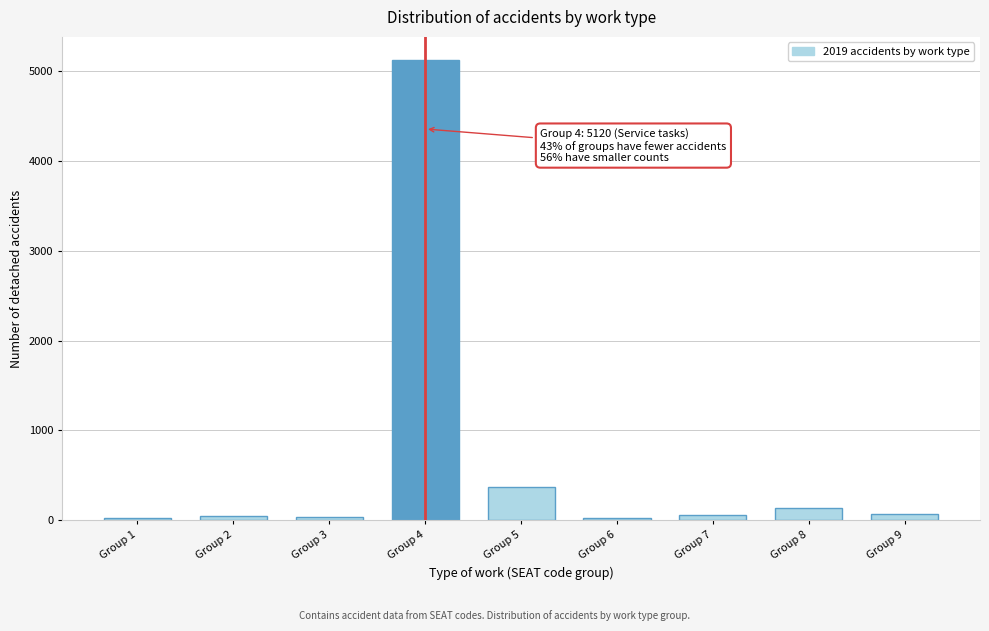

What is the sum of all values?

5893